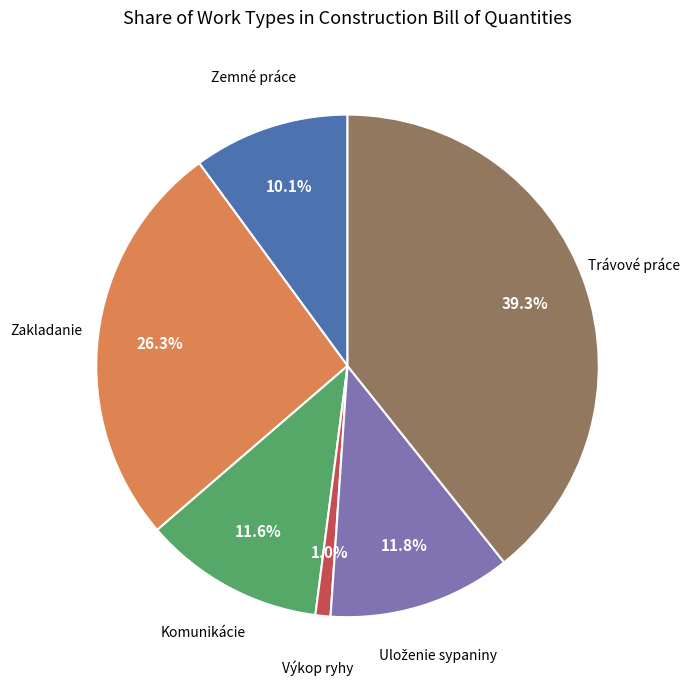

Is there a majority slice in this chart?

No